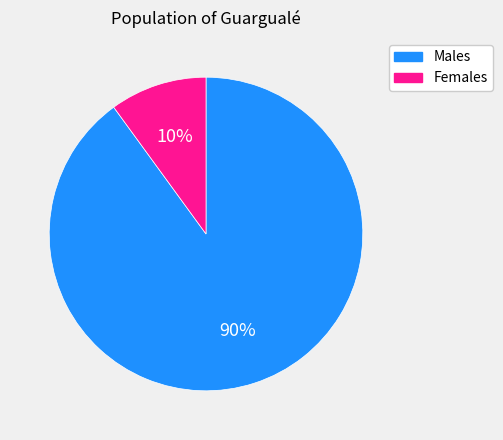

Is there any slice that represents more than half of the pie?

Yes